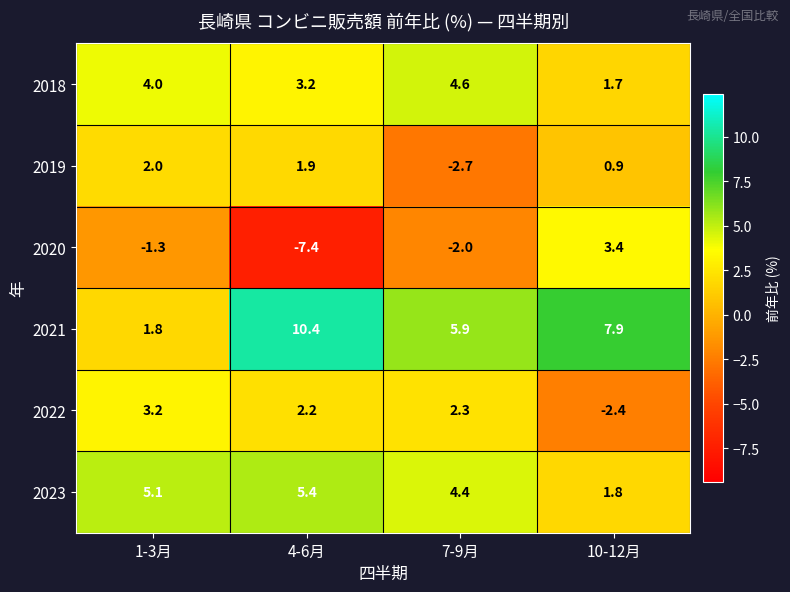

Between 1-3月 and 4-6月, which series saw the biggest shift?

2021